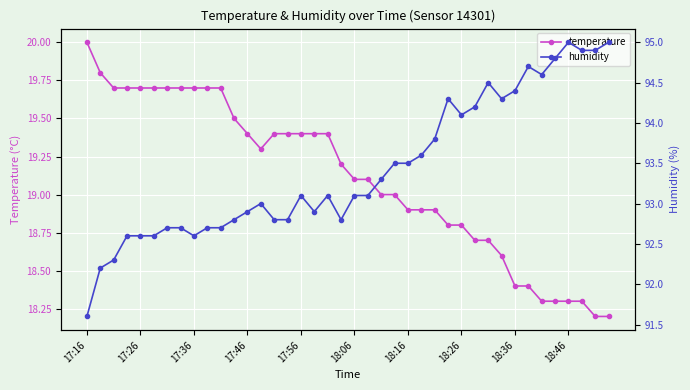

Does the chart display data point markers on the line(s)?

Yes